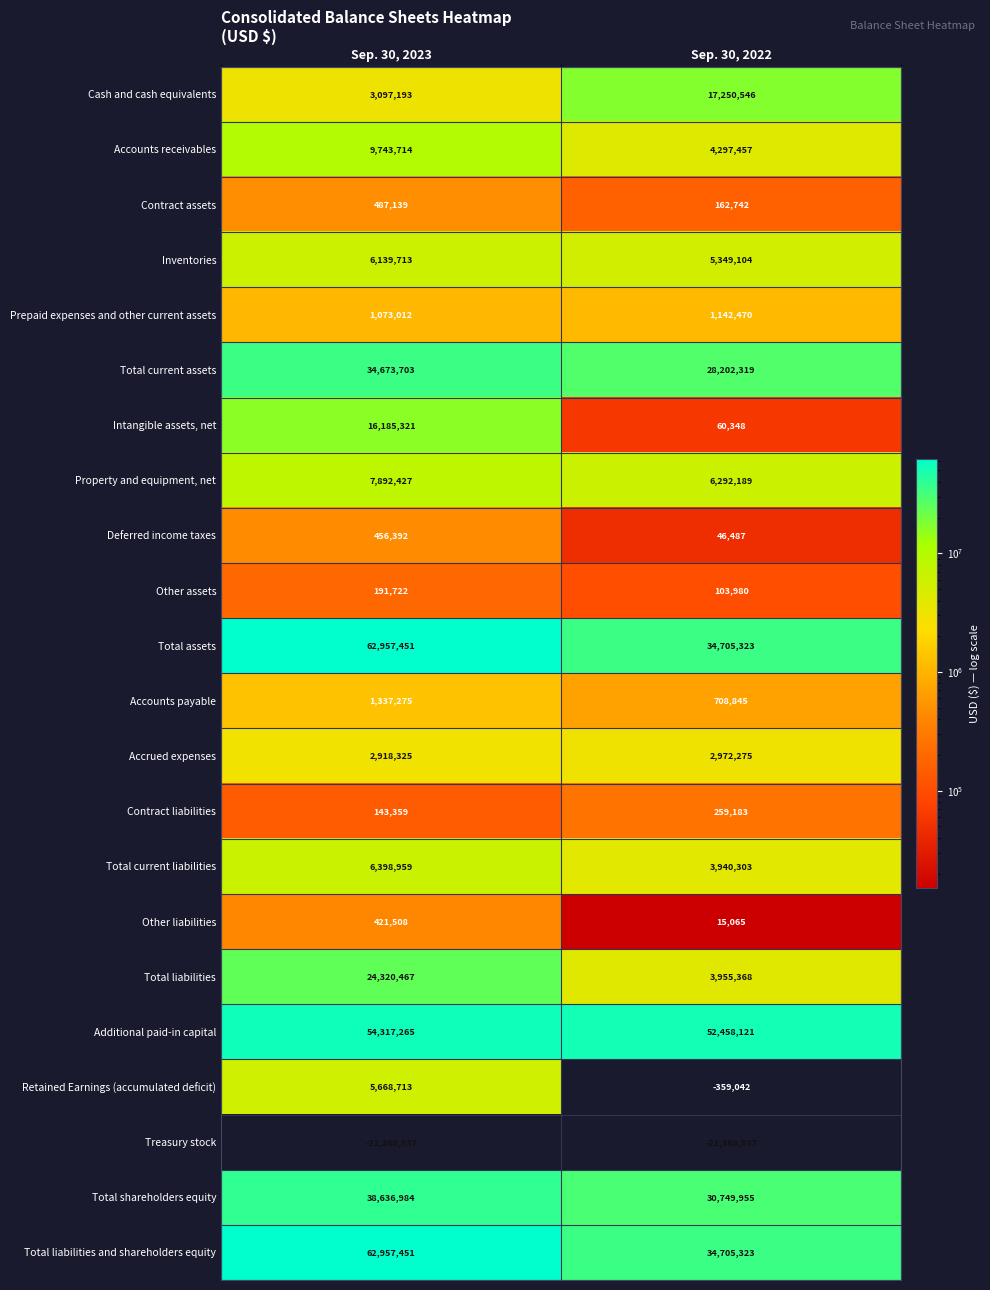

What is the spread (max minus min) of values at Sep. 30, 2022?

73826658